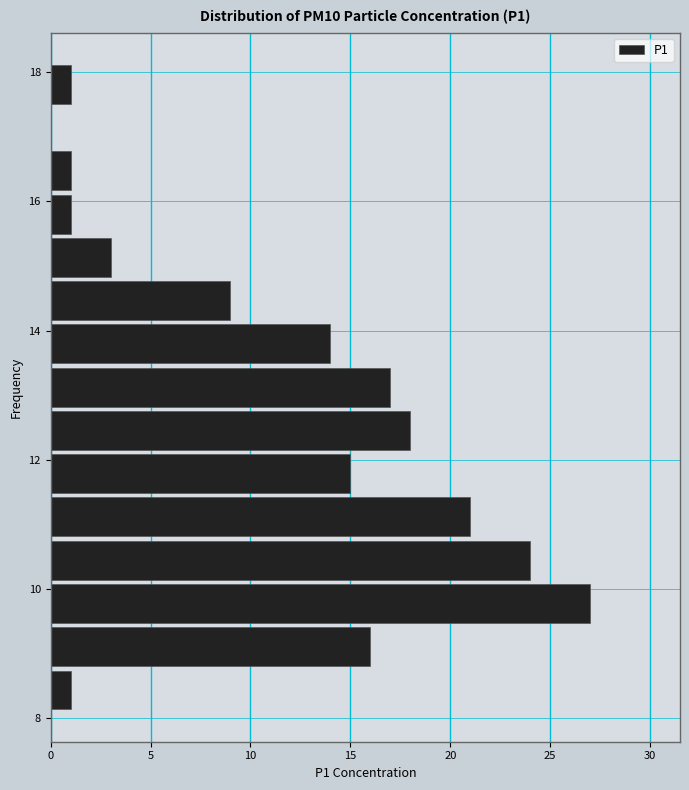

Around what value on the y-axis is the longest bar? Give the approximate position of its centre, as read against the axis.

9.8